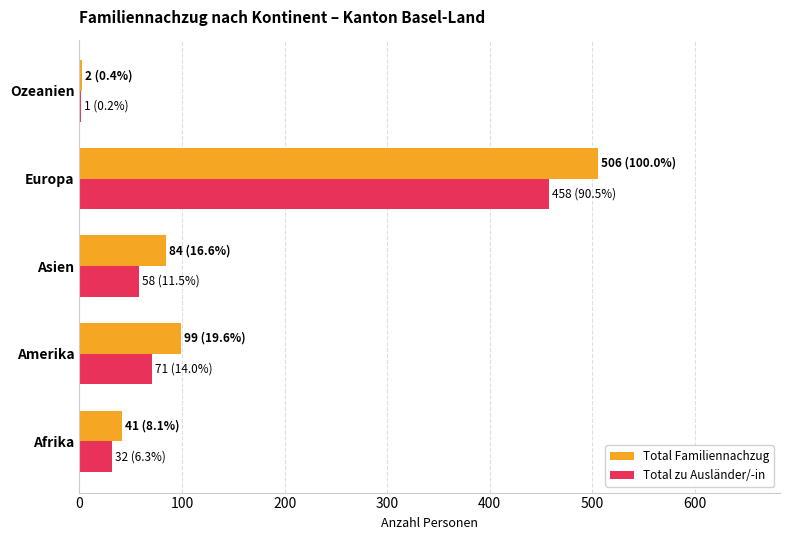

Which series has the largest total across all categories?

Total Familiennachzug